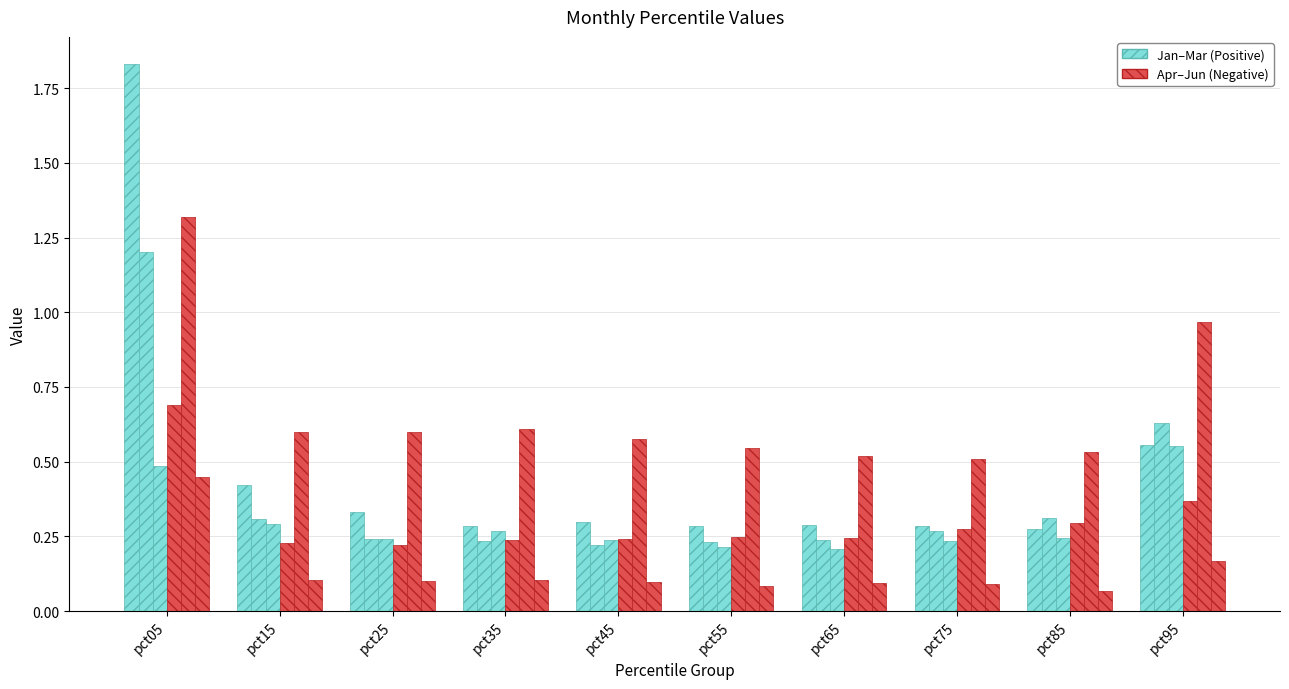

Where is Apr nearest to the value 0?

pct25